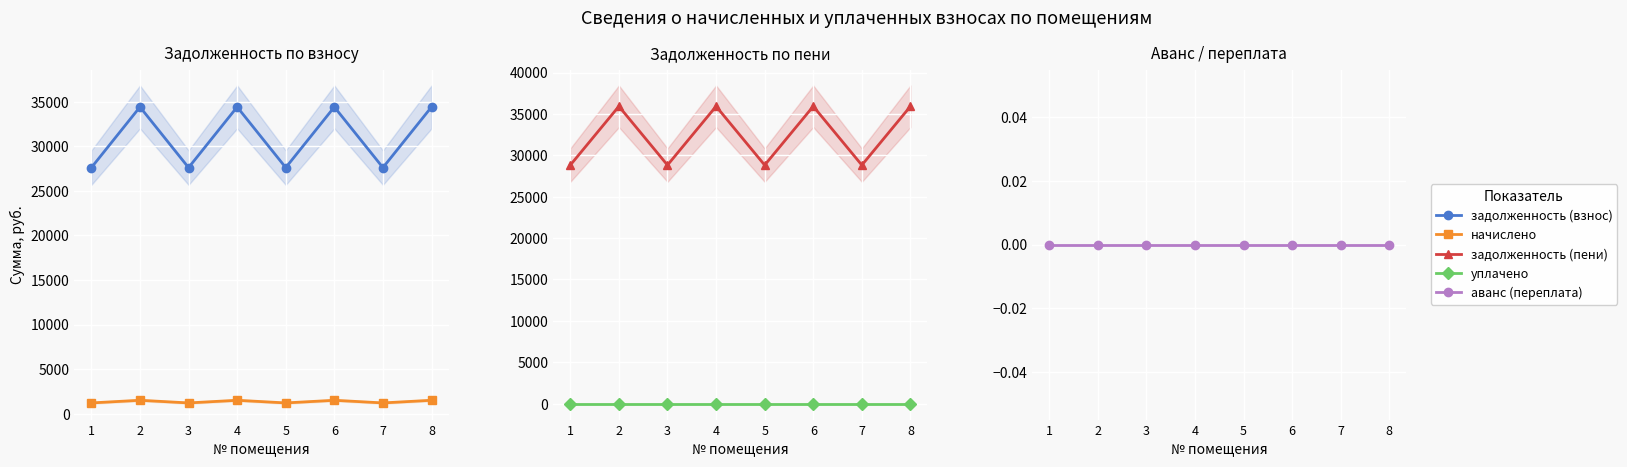

The задолженность (взнос) series shows 34414.8 at 6. True or false?

True